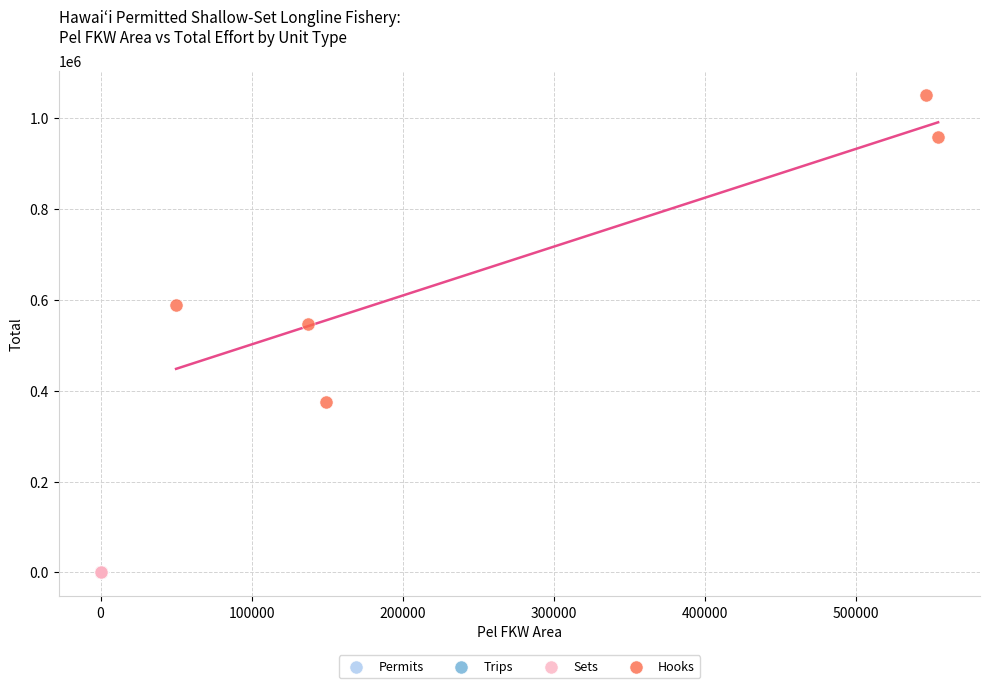

Which series has the widest spread of Y values?

Hooks